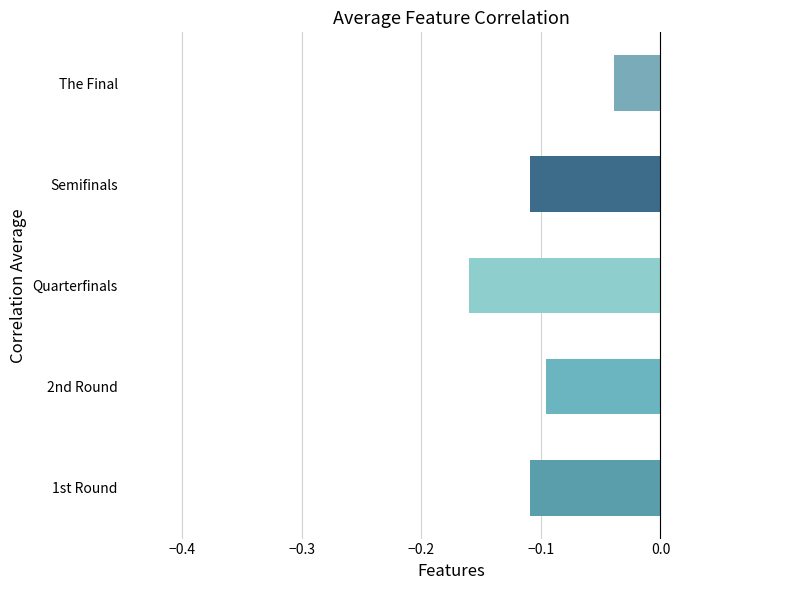

Does the chart contain any negative values?

Yes